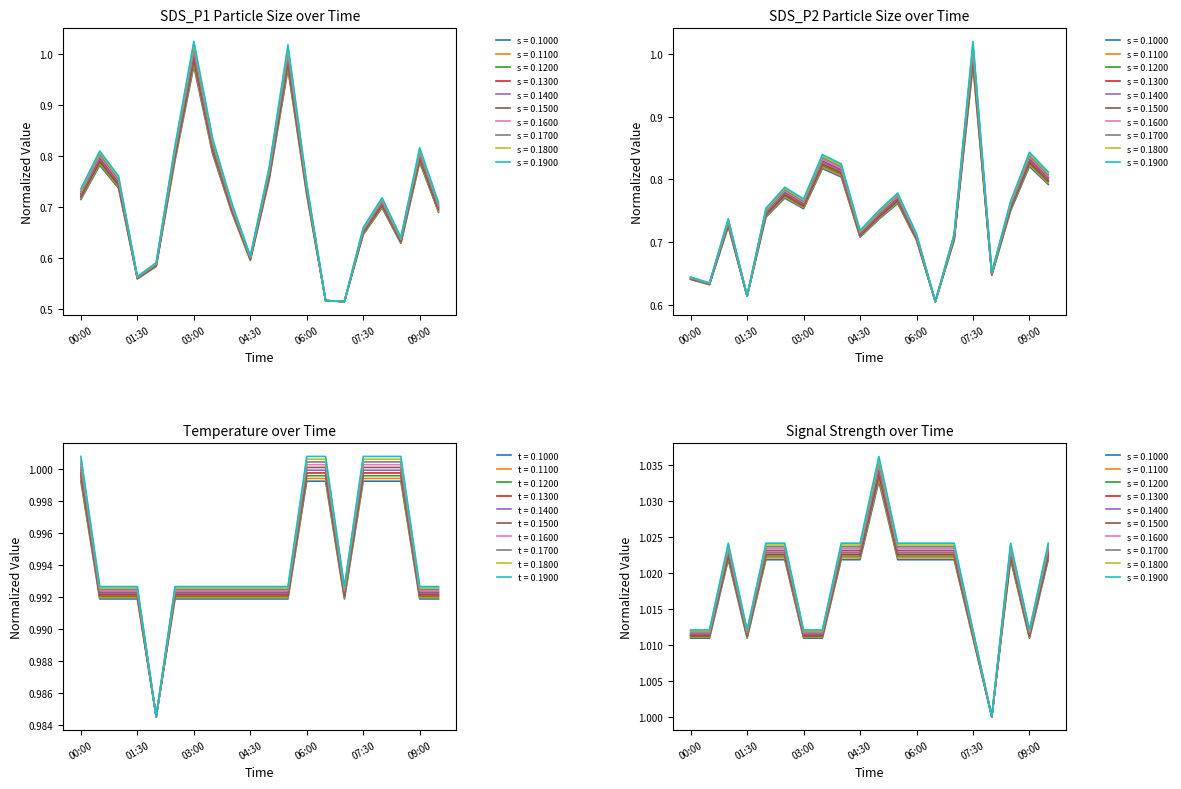

Reading left to right, what are all the values shown in this chart?

SDS_P1: 00:00=0.7	00:30=0.8	01:00=0.8	01:30=0.6	02:00=0.6	02:30=0.8	03:00=1.0	03:30=0.8	04:00=0.7	04:30=0.6	05:00=0.8	05:30=1.0	06:00=0.7	06:30=0.5	07:00=0.5	07:30=0.7	08:00=0.7	08:30=0.6	09:00=0.8	09:30=0.7
SDS_P2: 00:00=0.6	00:30=0.6	01:00=0.7	01:30=0.6	02:00=0.7	02:30=0.8	03:00=0.8	03:30=0.8	04:00=0.8	04:30=0.7	05:00=0.7	05:30=0.8	06:00=0.7	06:30=0.6	07:00=0.7	07:30=1.0	08:00=0.6	08:30=0.7	09:00=0.8	09:30=0.8
Temp: 00:00=1.0	00:30=1.0	01:00=1.0	01:30=1.0	02:00=1.0	02:30=1.0	03:00=1.0	03:30=1.0	04:00=1.0	04:30=1.0	05:00=1.0	05:30=1.0	06:00=1.0	06:30=1.0	07:00=1.0	07:30=1.0	08:00=1.0	08:30=1.0	09:00=1.0	09:30=1.0
Signal: 00:00=1.0	00:30=1.0	01:00=1.0	01:30=1.0	02:00=1.0	02:30=1.0	03:00=1.0	03:30=1.0	04:00=1.0	04:30=1.0	05:00=1.0	05:30=1.0	06:00=1.0	06:30=1.0	07:00=1.0	07:30=1.0	08:00=1.0	08:30=1.0	09:00=1.0	09:30=1.0